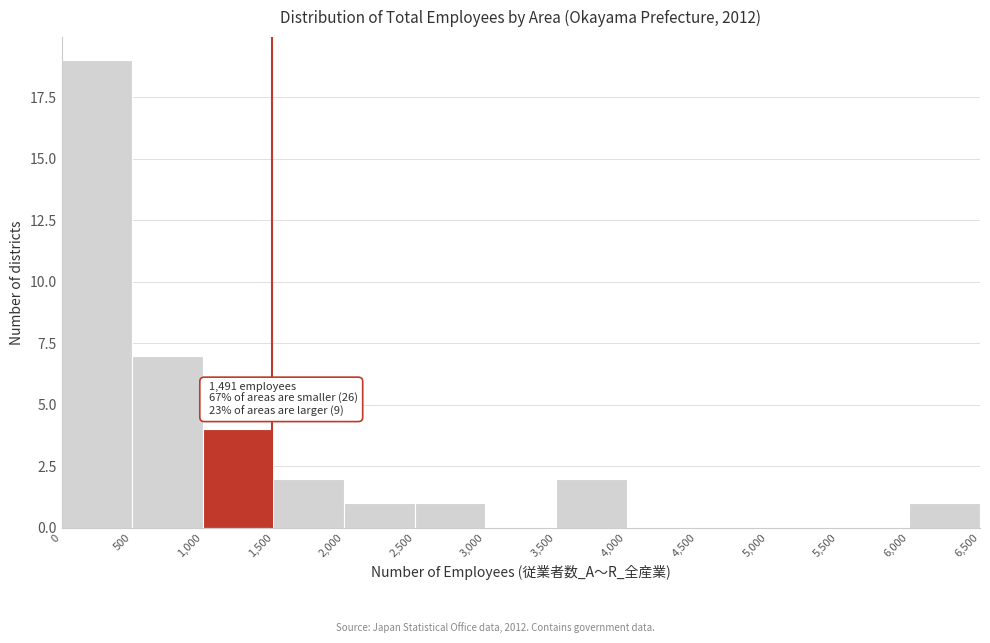

Which range on the x-axis has the tallest bar?

0 to 500